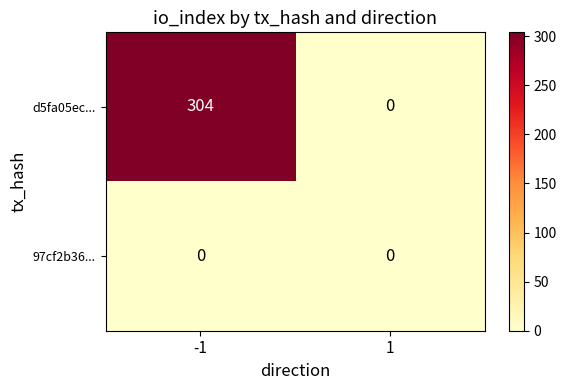

Reading left to right, transcribe all the data shown in this chart.

d5fa05ec...: -1=304	1=0
97cf2b36...: -1=0	1=0